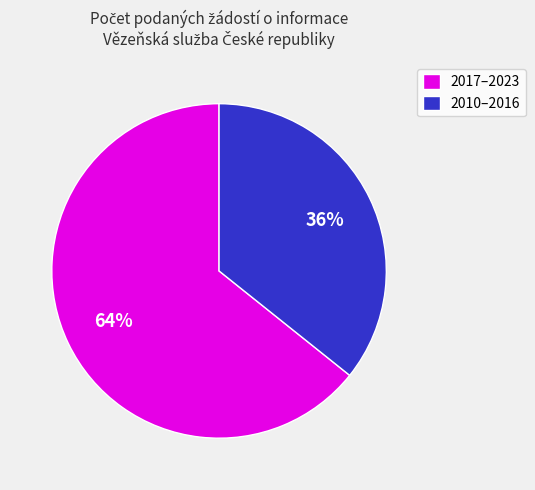

What percentage is the 2010–2016 slice, to the nearest percent?

36%